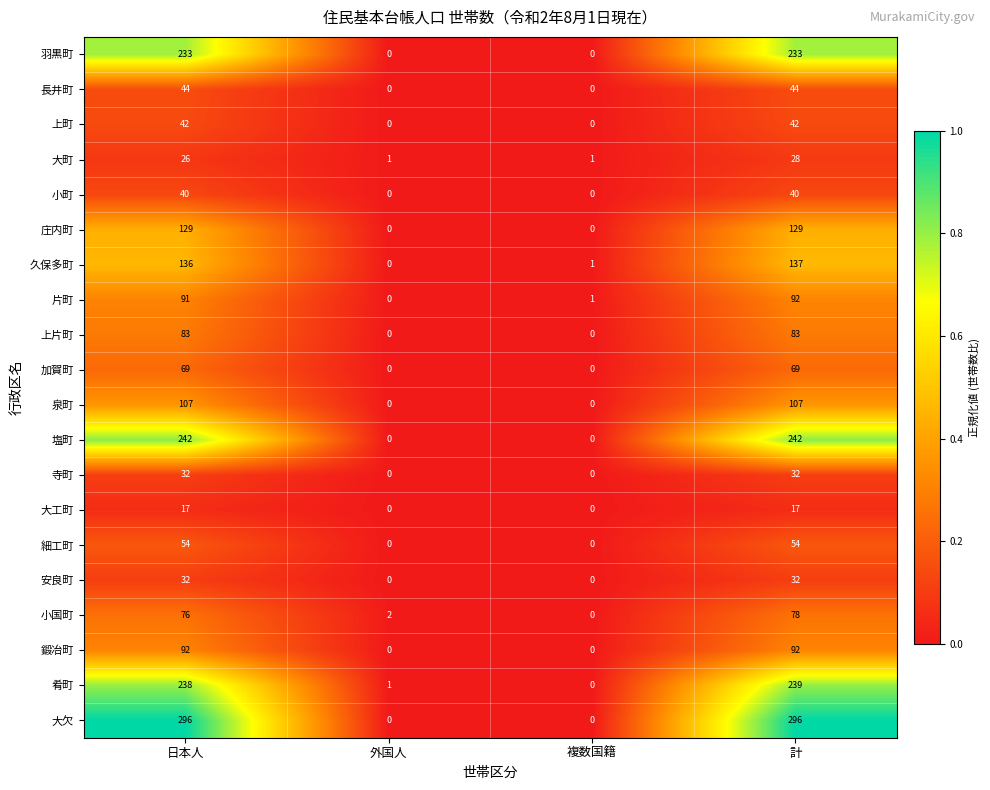

Which series has the widest spread of values?

大欠